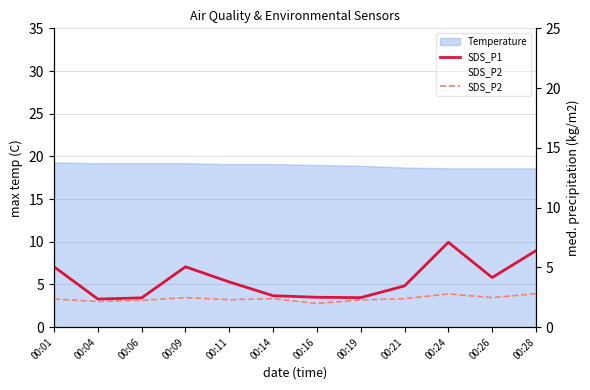

Reading left to right, extract all data points from this chart.

SDS_P1: 00:01=5.0	00:04=2.4	00:06=2.5	00:09=5.0	00:11=3.8	00:14=2.6	00:16=2.5	00:19=2.5	00:21=3.5	00:24=7.1	00:26=4.2	00:28=6.4
SDS_P2: 00:01=2.4	00:04=2.1	00:06=2.2	00:09=2.5	00:11=2.3	00:14=2.4	00:16=2.0	00:19=2.3	00:21=2.4	00:24=2.8	00:26=2.5	00:28=2.8